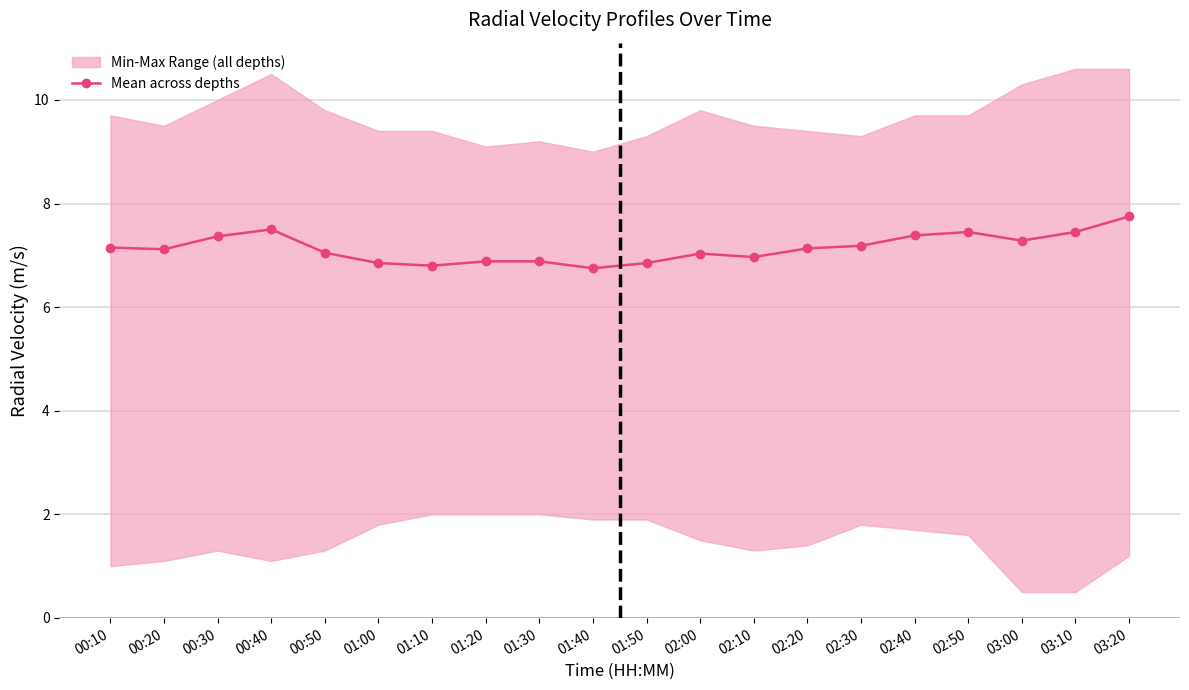

What position from the right is 00:50?

16